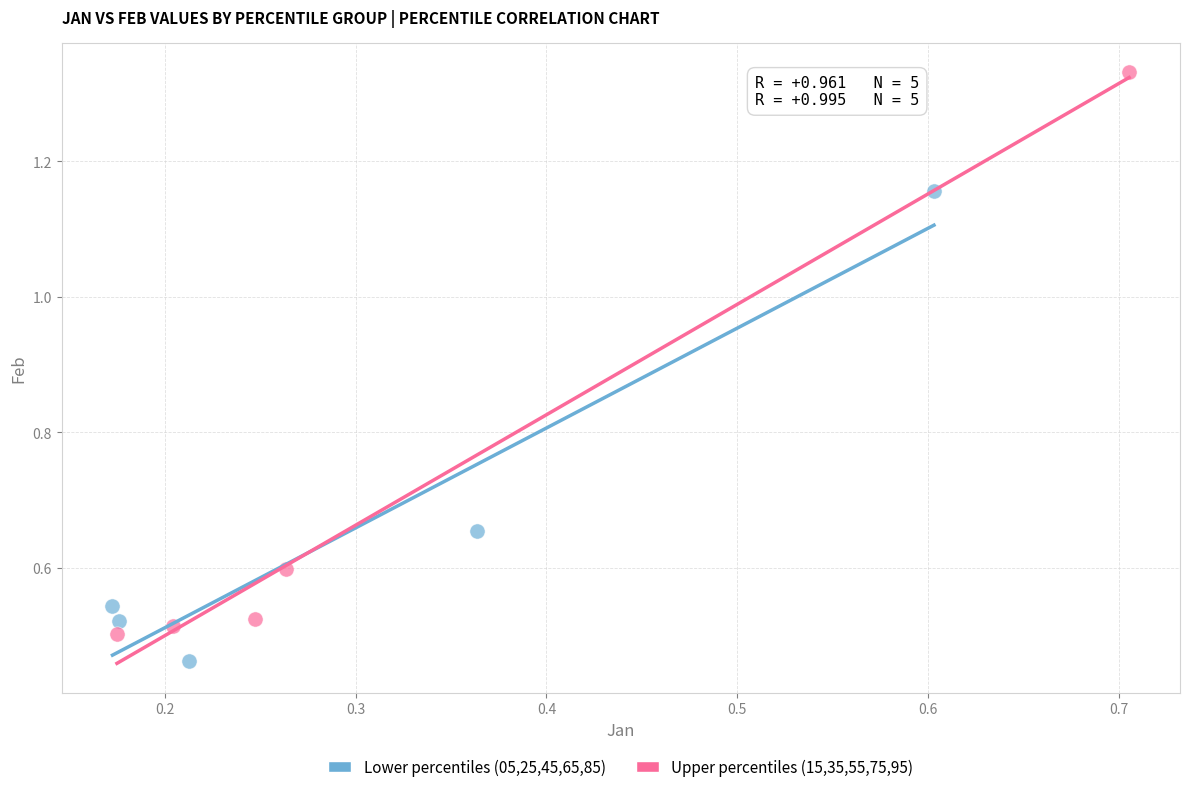

Which series contains the lowest Y value?

Lower percentiles (05,25,45,65,85)